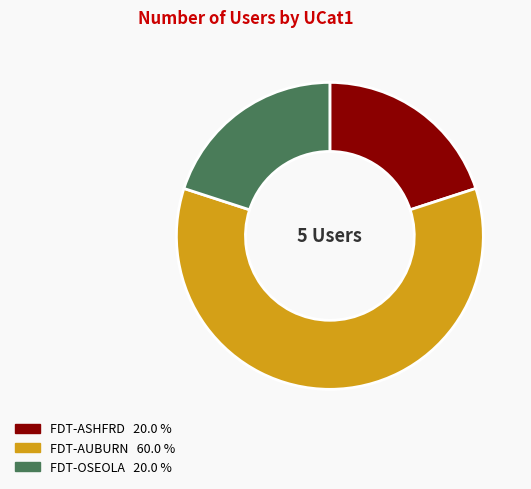

What is the ratio of the value at FDT-ASHFRD to the value at FDT-OSEOLA?

1.0